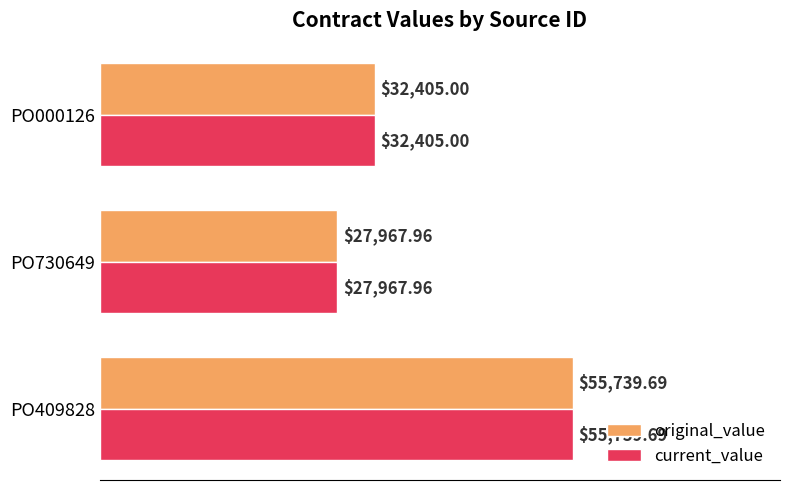

What is the difference between the maximum and second lowest values in the current_value series?

23334.7